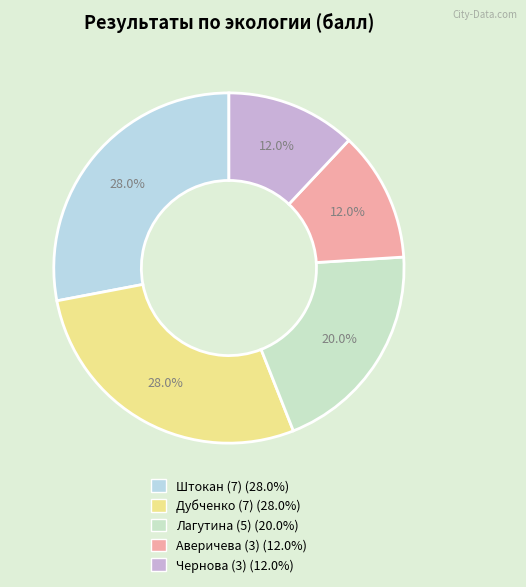

Is Штокан (7) the majority of the pie?

No